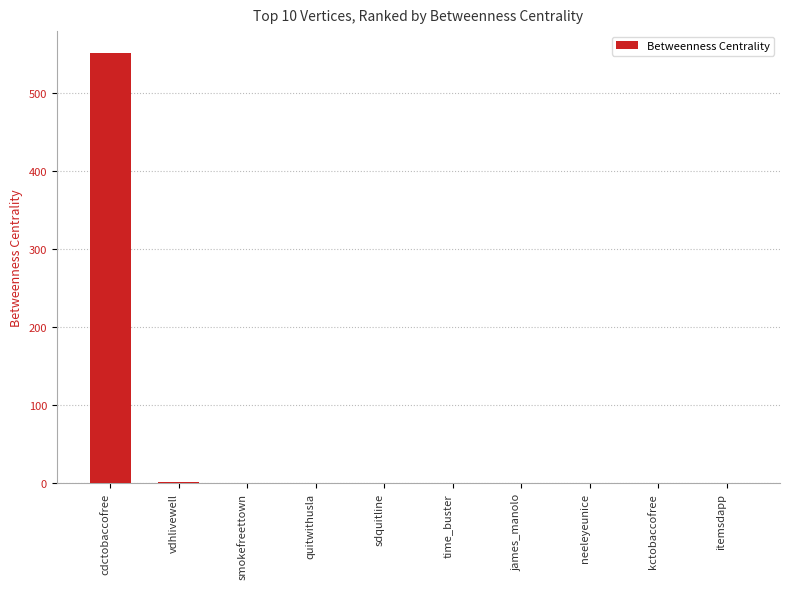

Count the number of data series in this chart.

1